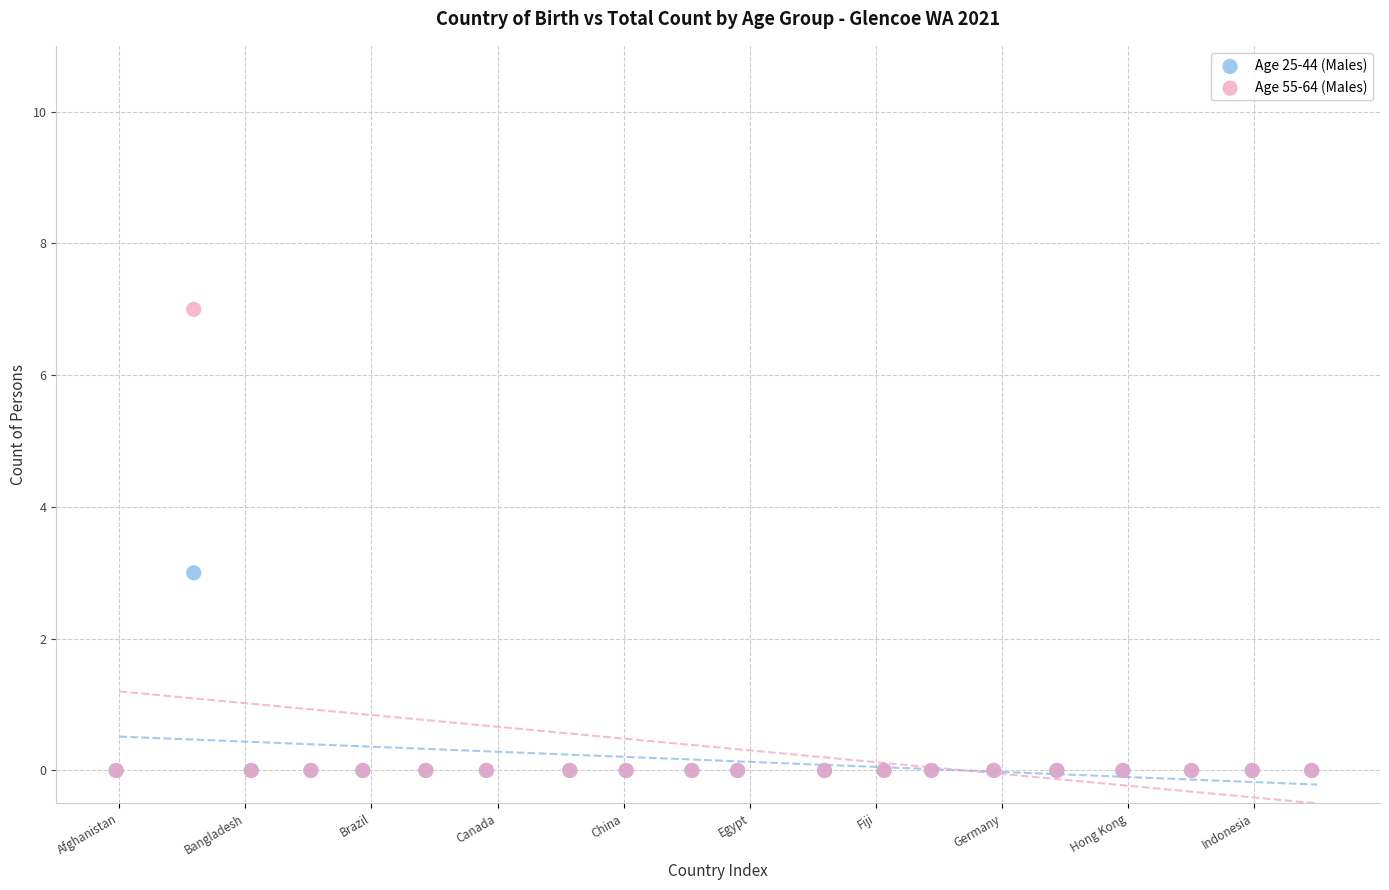

Which series contains the highest Y value?

Age 55-64 (Males)